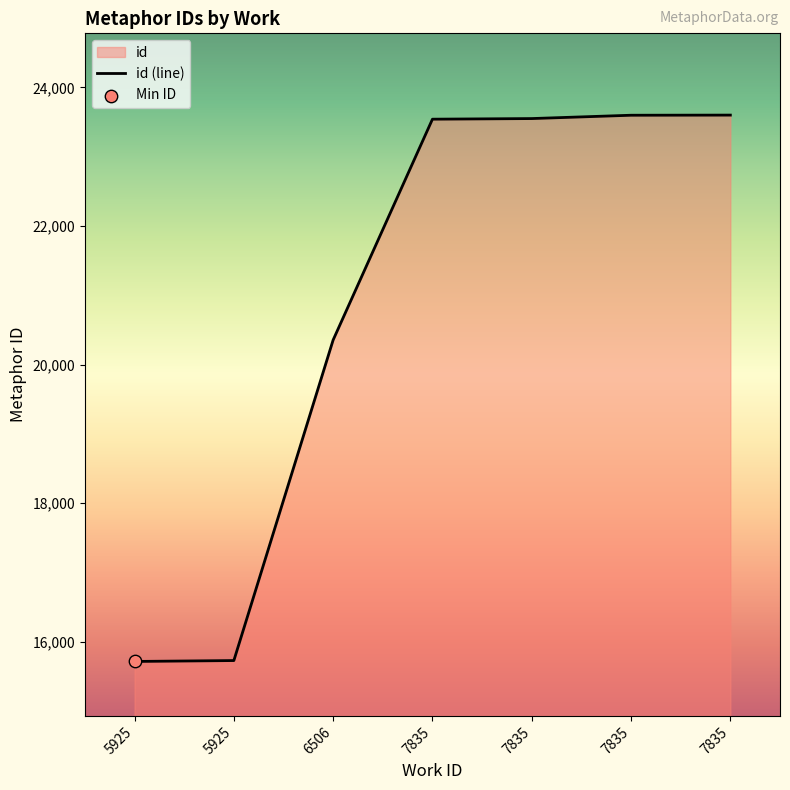

What is the ratio of the value at 5925 to the value at 6506?

0.8